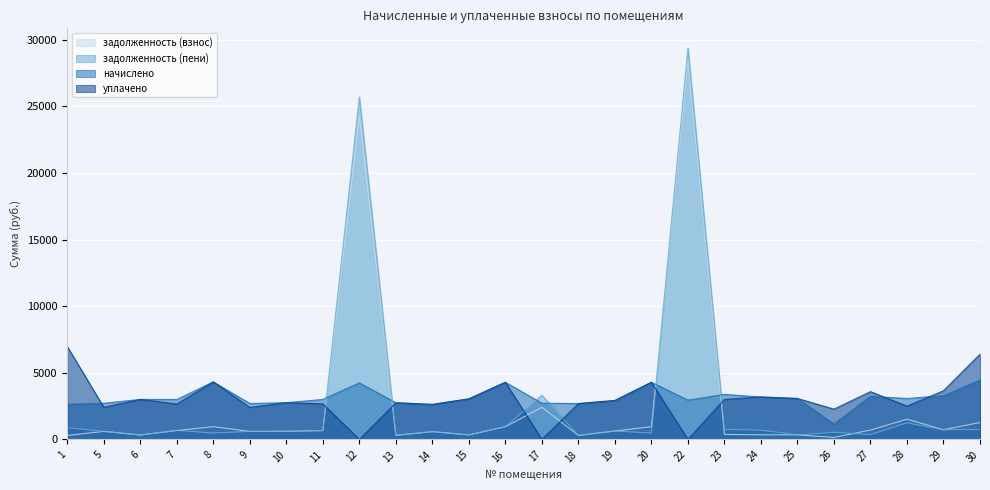

Is it true that задолженность (взнос) equals 582.8 at 24?

False